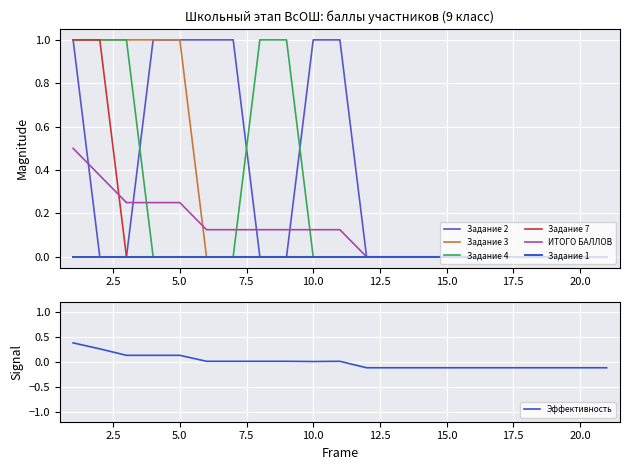

The value of ИТОГО БАЛЛОВ at 8 is 0.1. True or false?

True